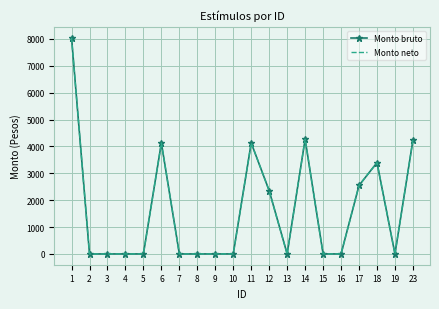

What is the difference between the Monto bruto values at 16 and 23?

4235.2